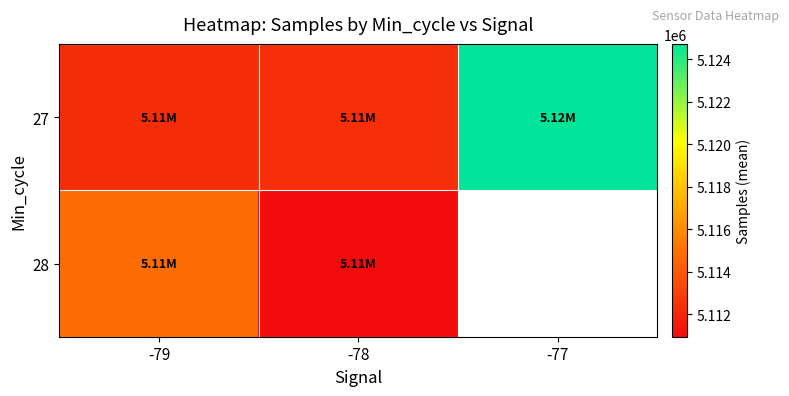

Read the 27 value at -78.

5112357.9